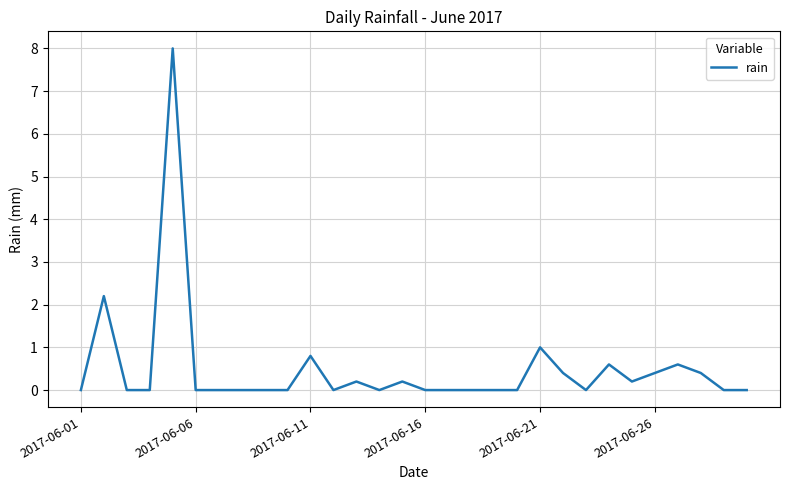

What is the greatest value displayed?

8.0